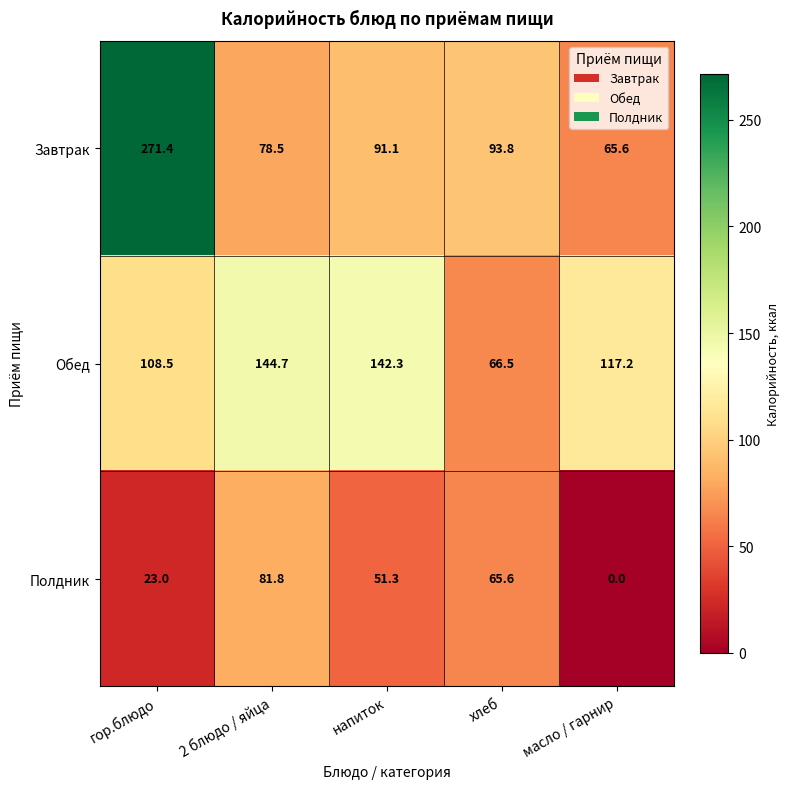

List the series in order of their peak value, highest first.

Завтрак, Обед, Полдник